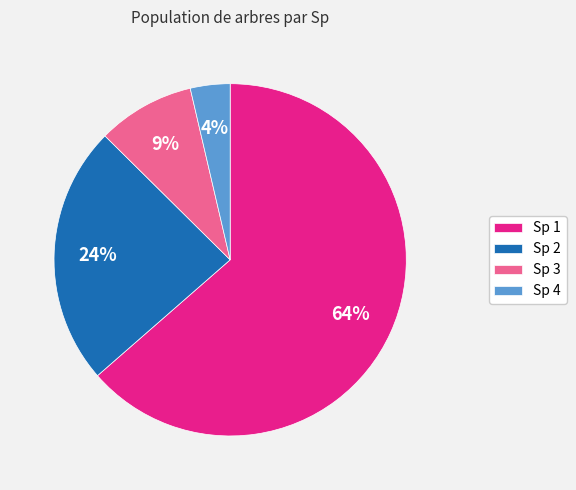

Between Sp 1 and Sp 4, which is larger?

Sp 1